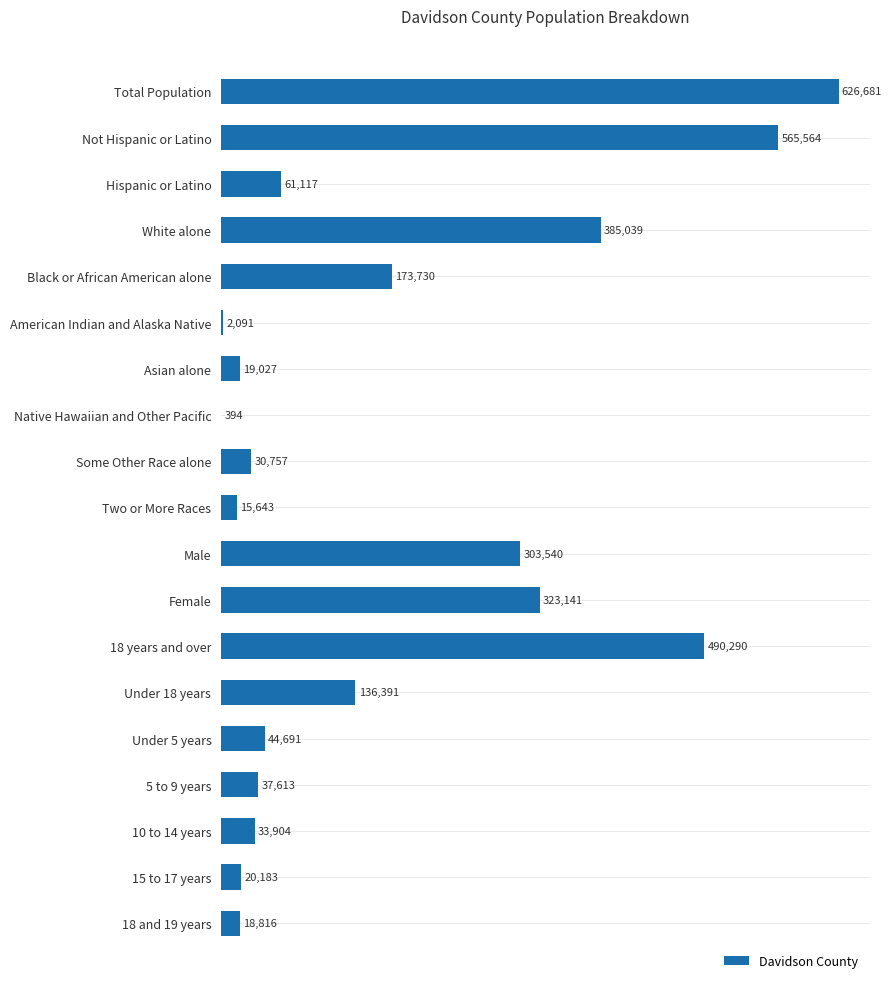

What is the ratio of the value at 10 to 14 years to the value at American Indian and Alaska Native?

16.2